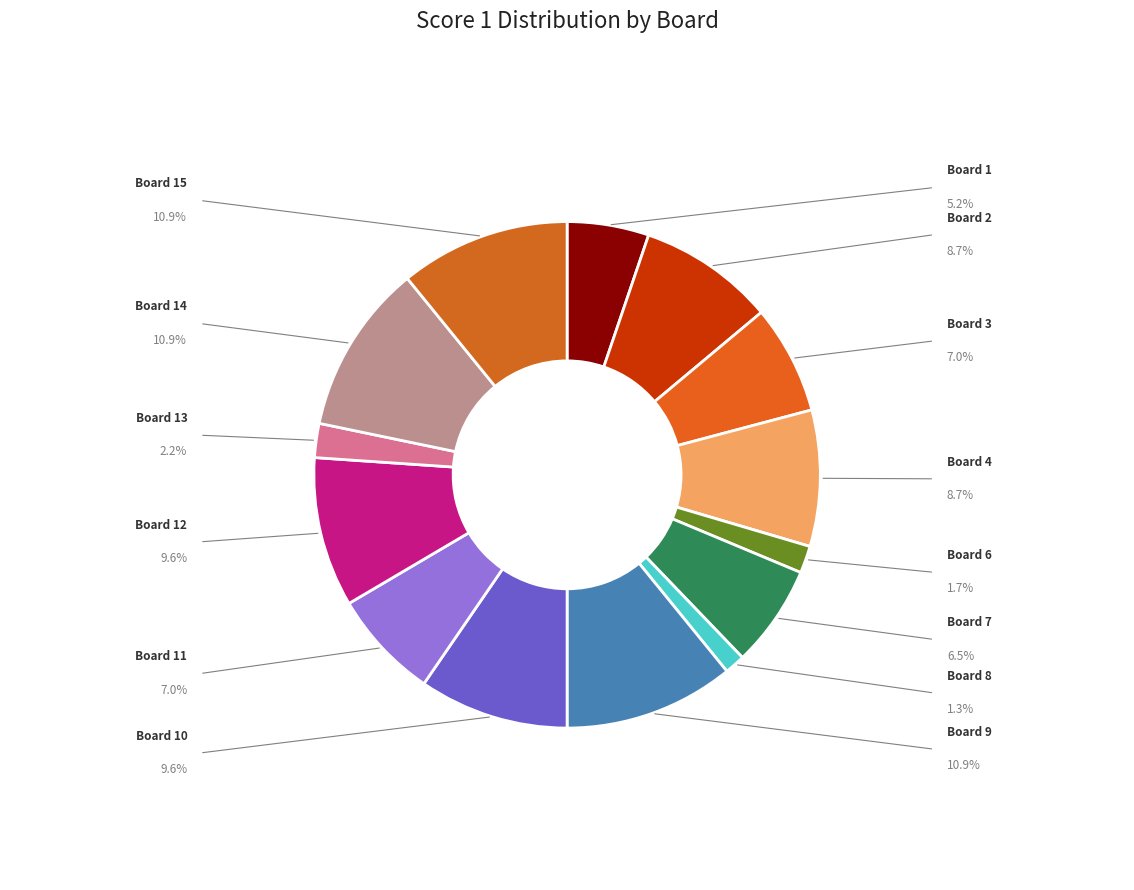

Count the number of slices in the pie.

15